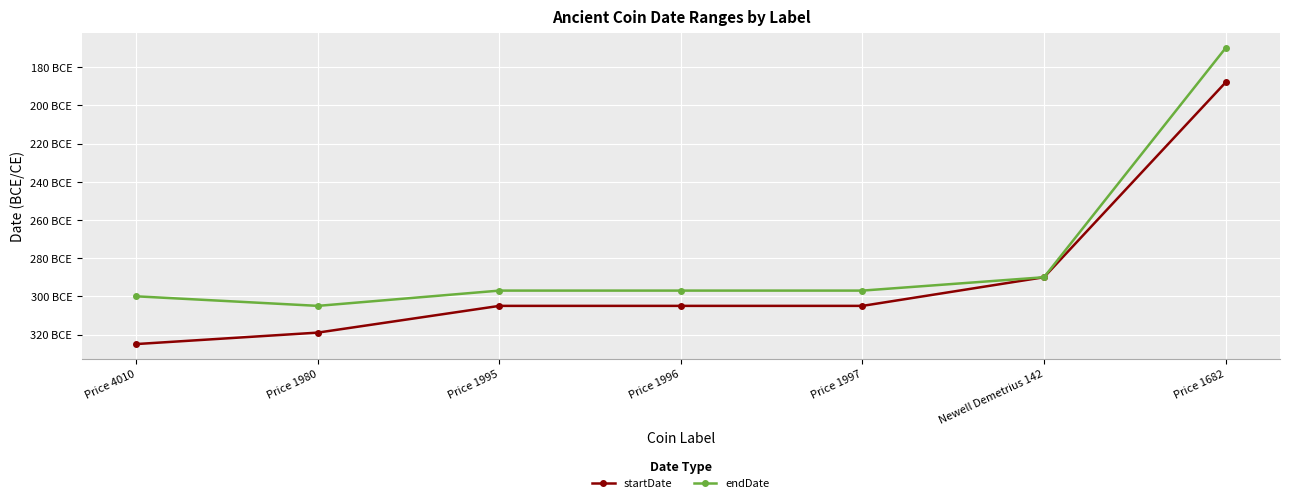

What is the label of the 2nd point from the right?

Newell Demetrius 142